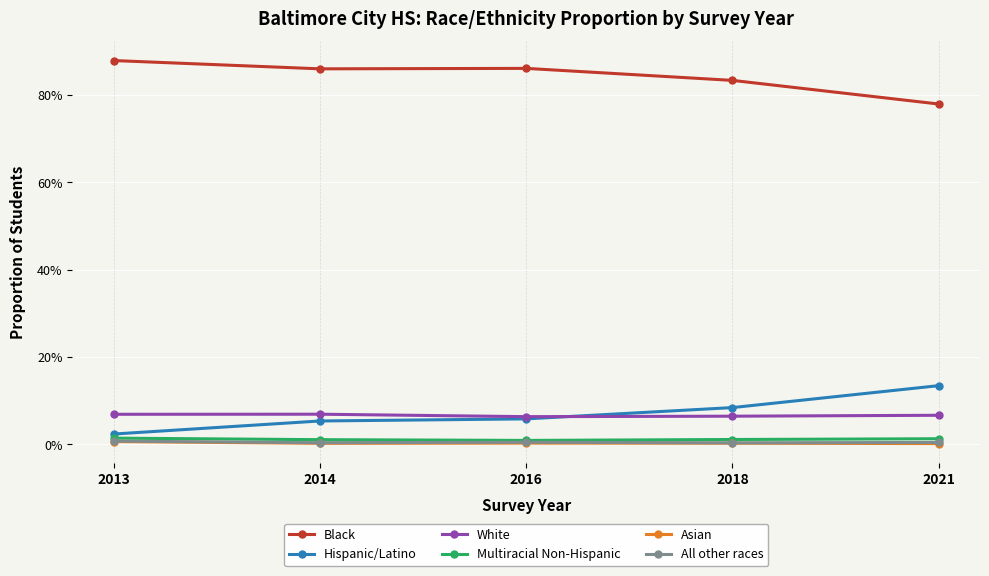

The Asian series shows 0.0 at 2021. True or false?

True